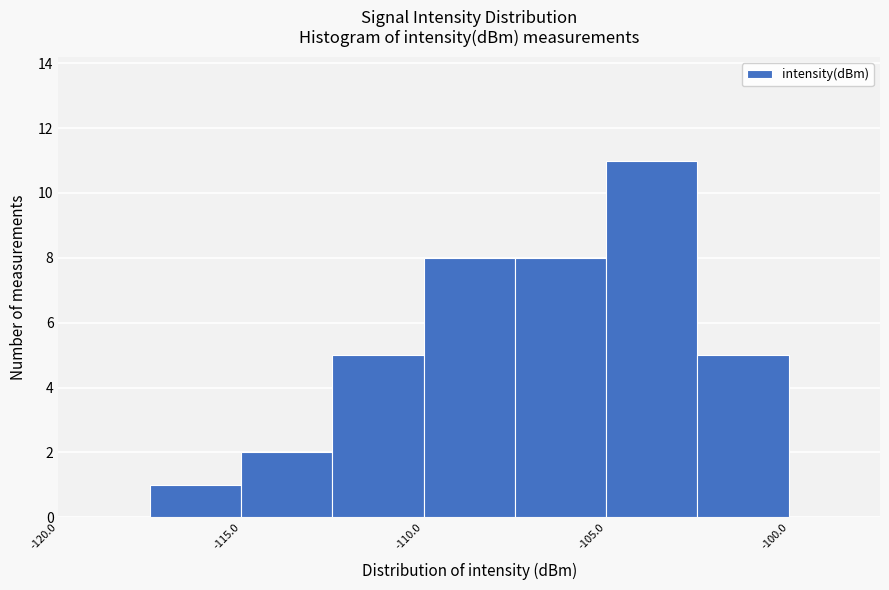

Over which range of the x-axis is the bar tallest?

-105.0 to -102.5